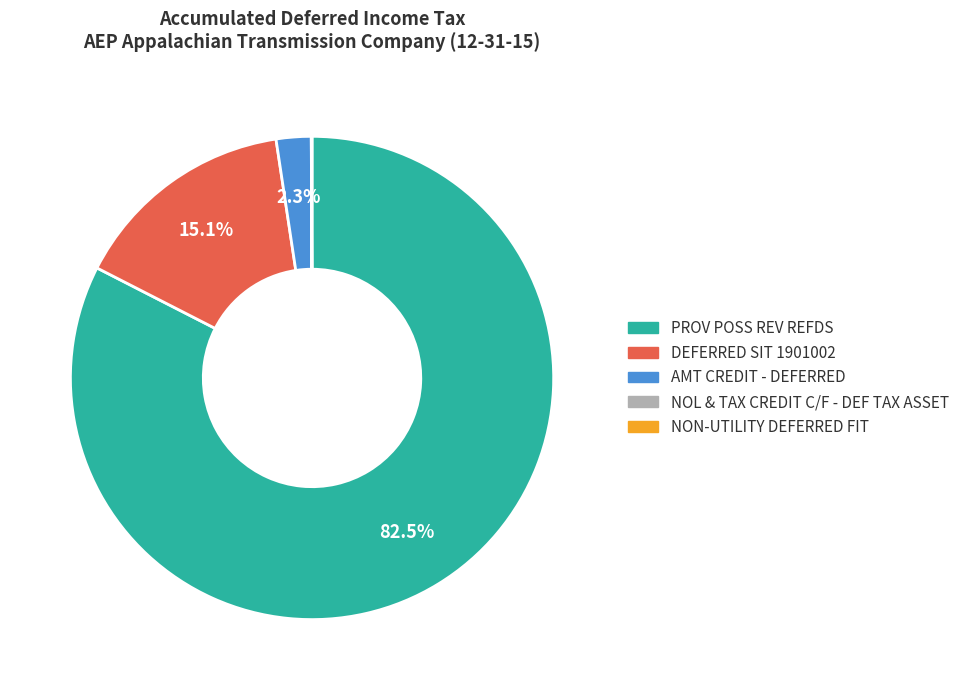

To the nearest percent, what is the difference between the largest and smallest slice percentages?

83%